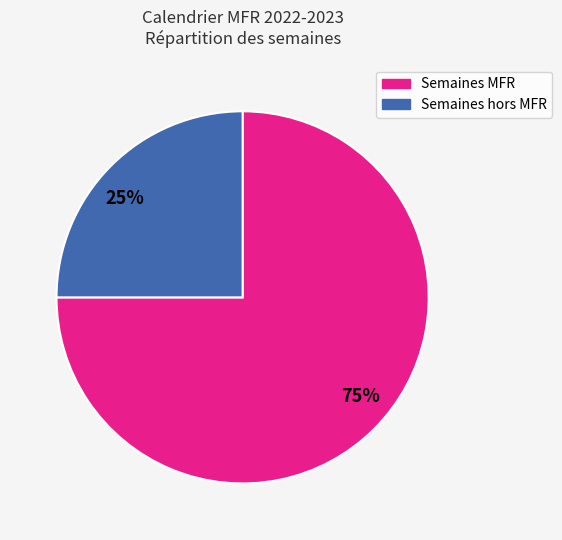

Which slice is the smallest?

25%